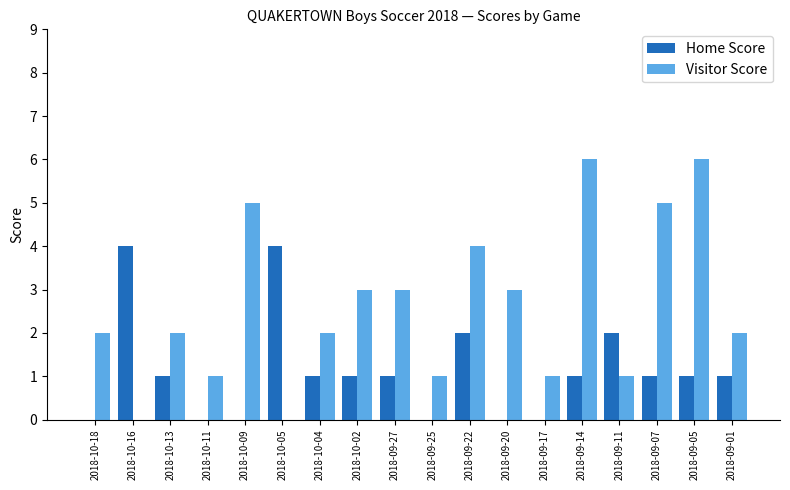

Count the Home Score values in the range 0 to 1.

14